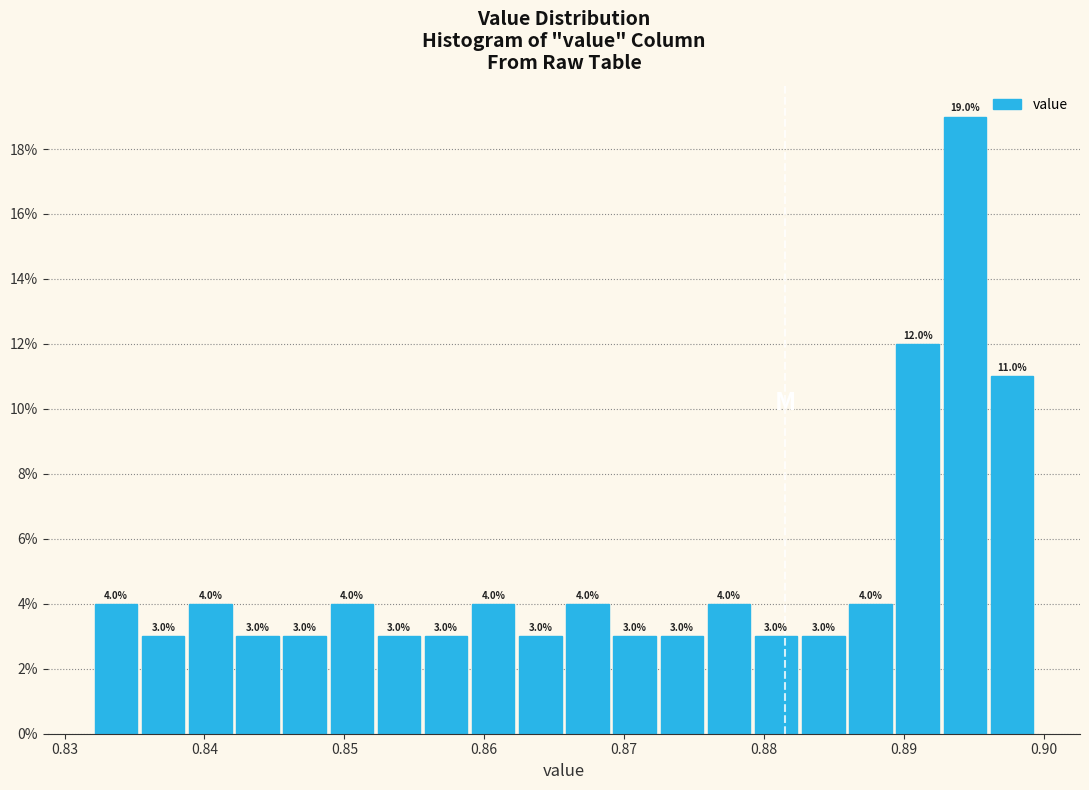

Around what value on the x-axis is the tallest bar? Give the approximate position of its centre, as read against the axis.

0.894